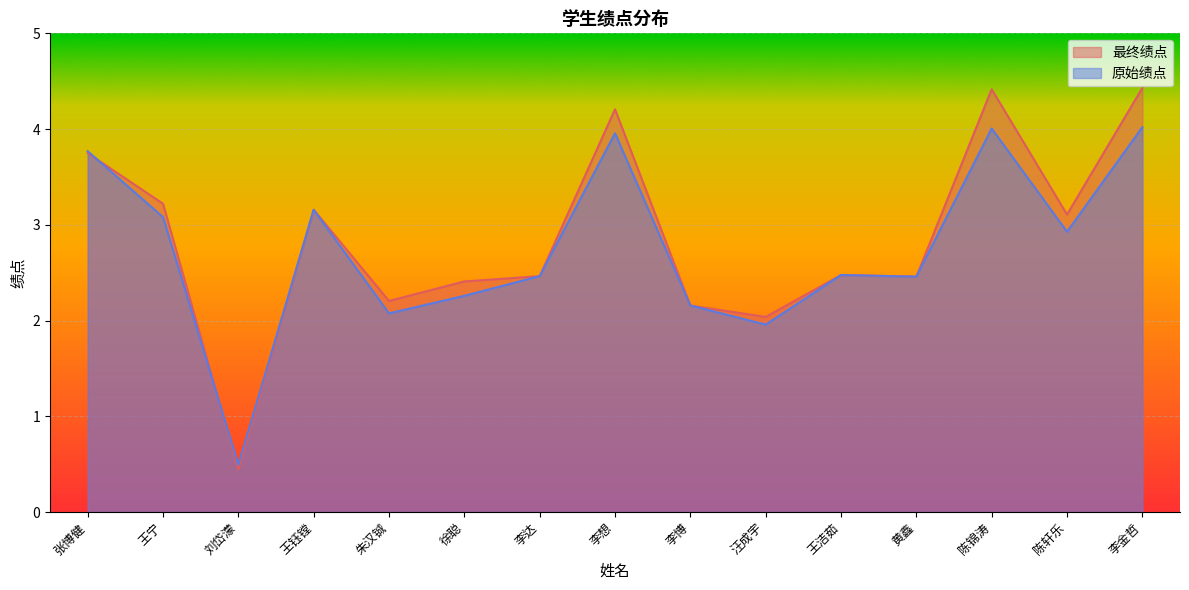

Where is 原始绩点 nearest to the value 2?

汪成宇